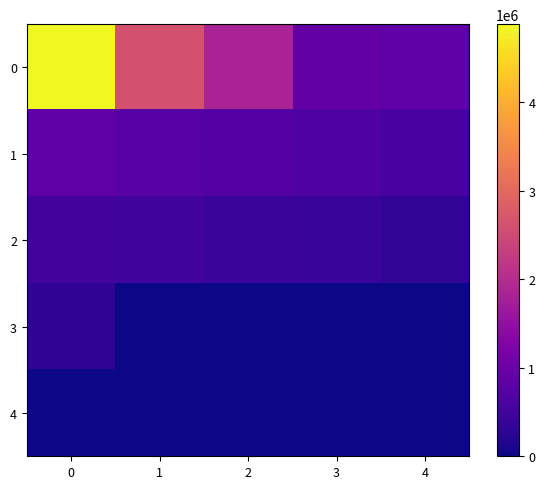

How many data points does each series have?

5